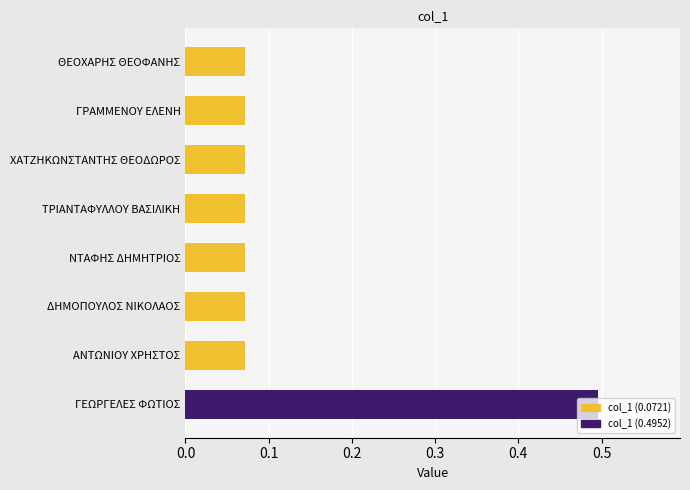

How many bars are there in total?

8